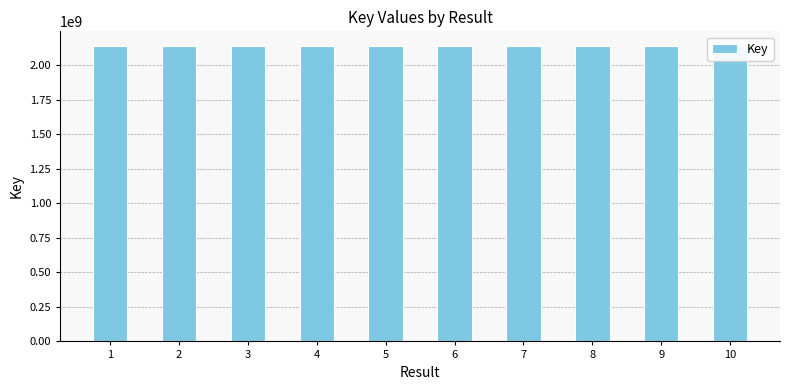

List the labels in order of value, largest first.

7, 6, 3, 9, 8, 4, 2, 1, 5, 10